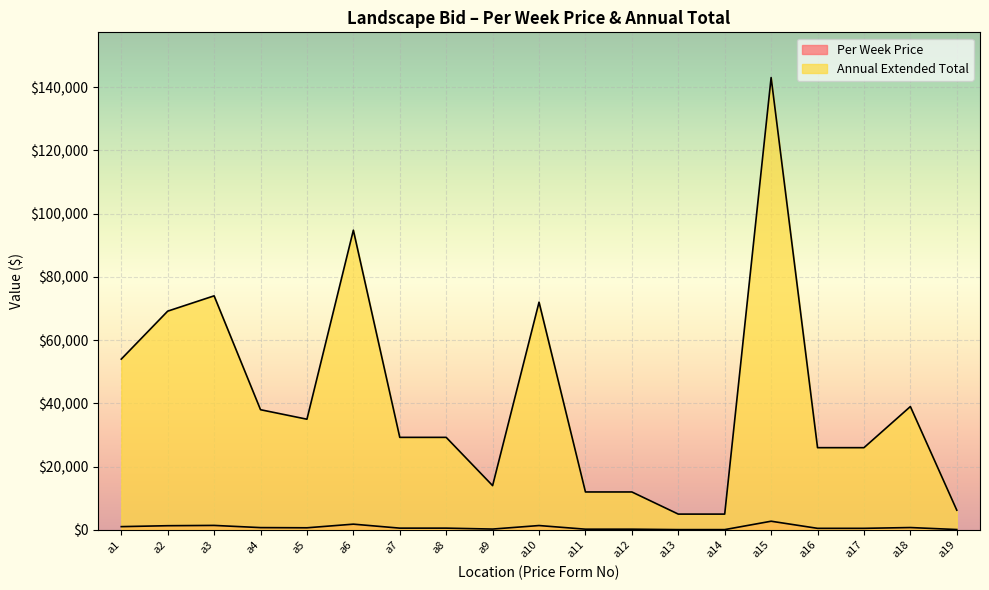

True or false: Per Week Price and Annual Extended Total cross at least once.

False